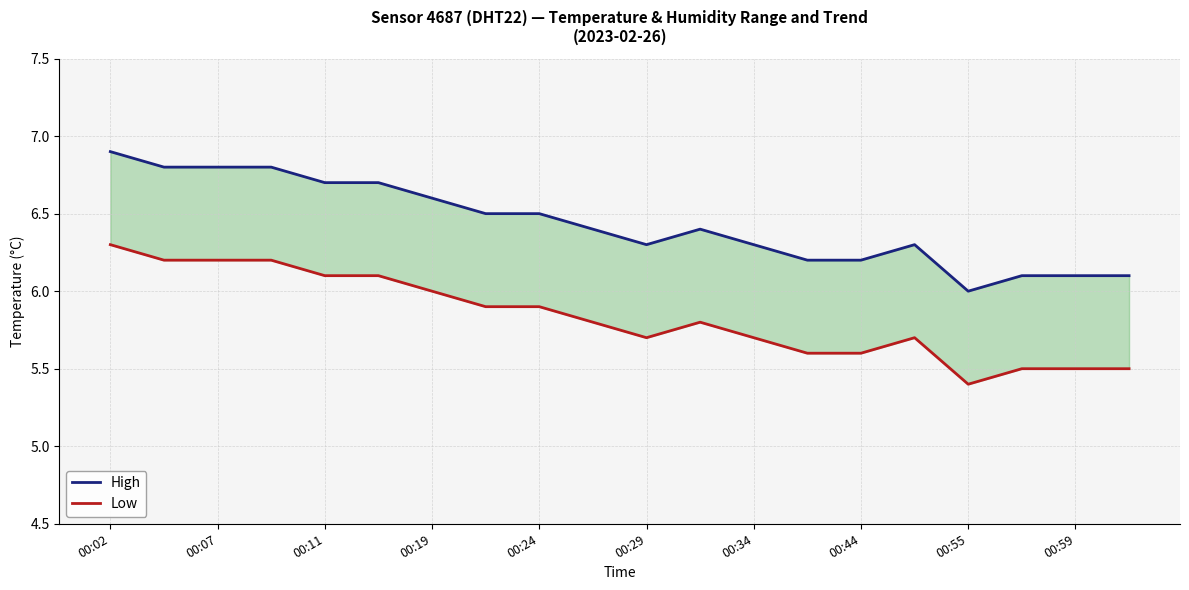

What position from the left is 00:44?

8